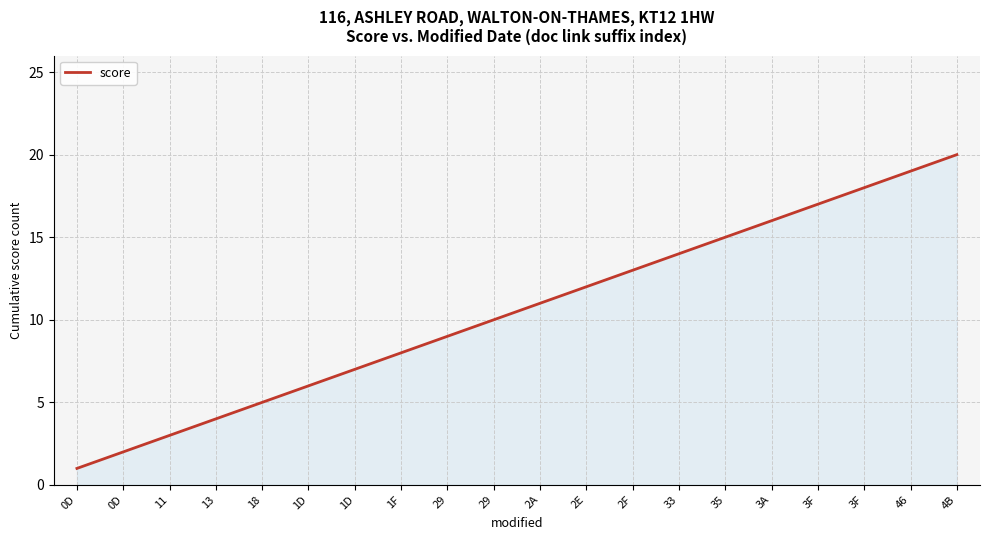

Rank the categories by value from highest to lowest.

4B, 46, 3F, 3F, 3A, 35, 33, 2F, 2E, 2A, 29, 29, 1F, 1D, 1D, 18, 13, 11, 0D, 0D